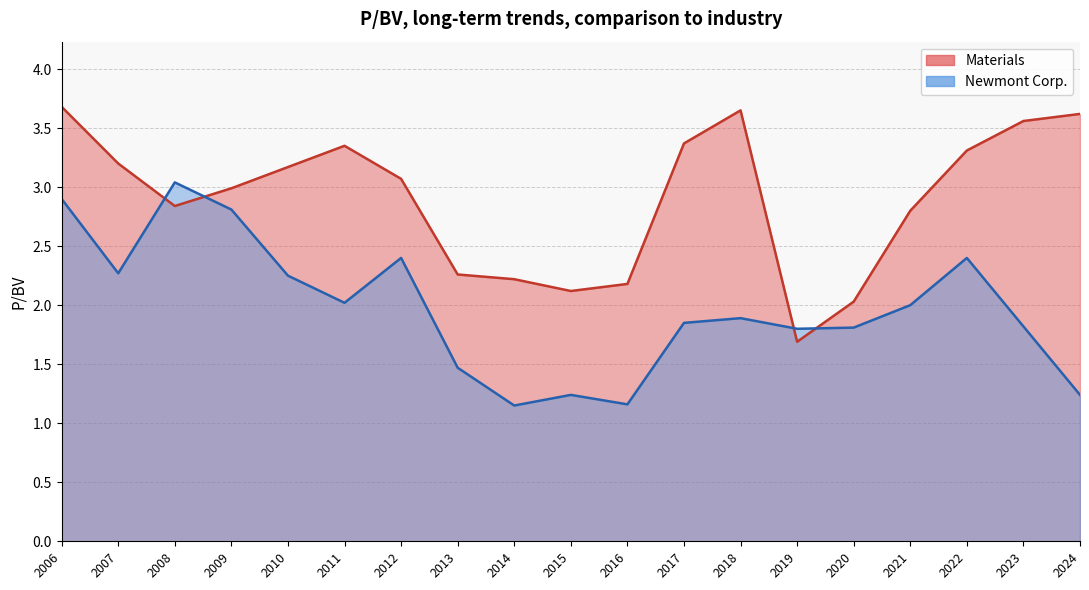

Between 2018-02-22 and 2016-02-17, which series saw the biggest shift?

Materials